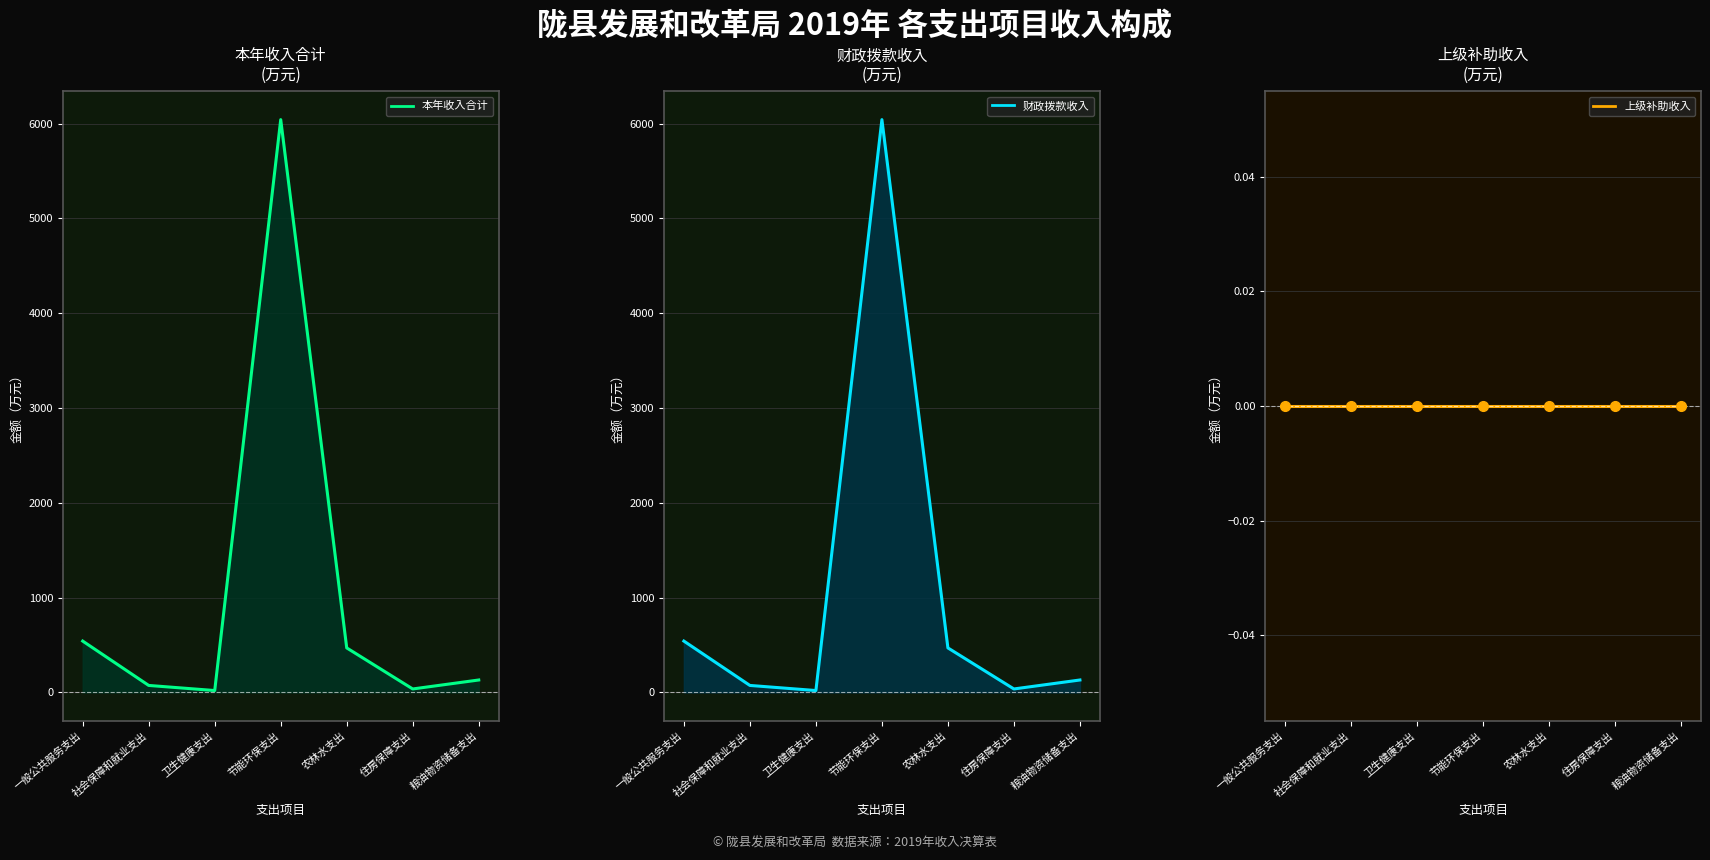

True or false: 本年收入合计_line and 财政拨款收入_line intersect in this chart.

False